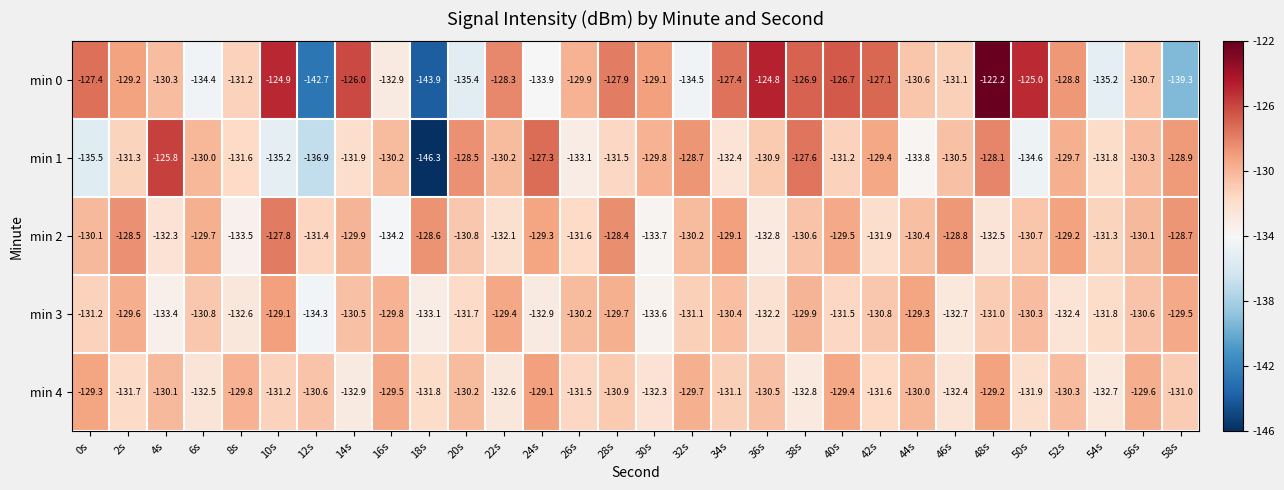

At 22s, list the series in order from largest to smallest.

min 0, min 3, min 1, min 2, min 4